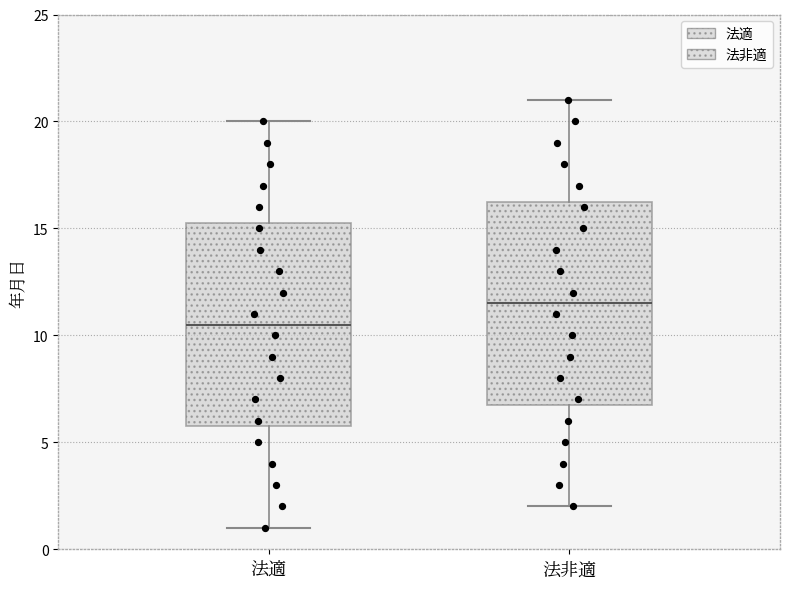

Where is the lower edge of the box for 法非適 on the y-axis? The values are not printed on the chart, so give them approximately, as read against the axis.

7.0